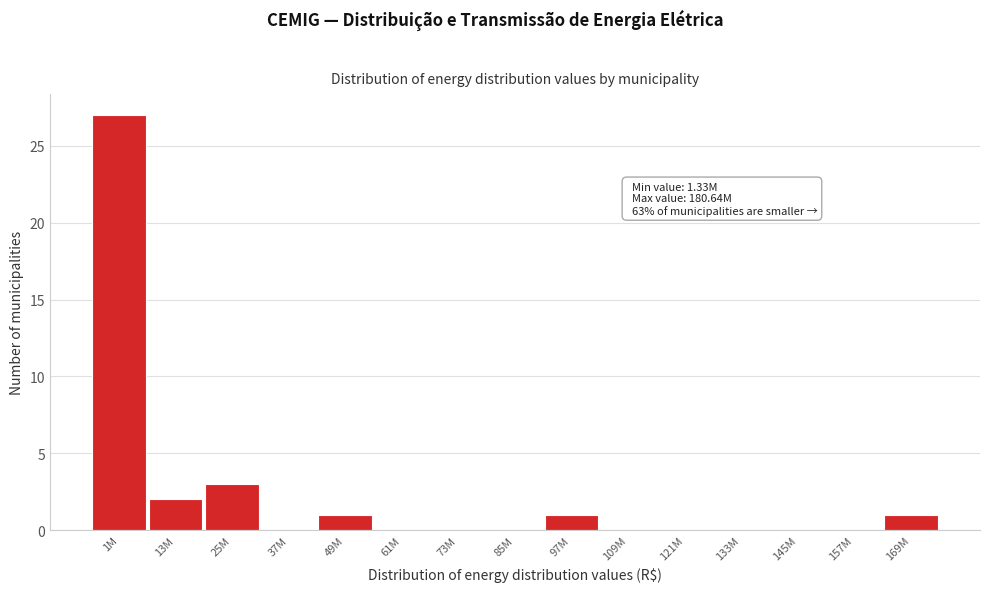

Reading left to right, list all the values displayed in this chart.

1M=27	13M=2	25M=3	37M=0	49M=1	61M=0	73M=0	85M=0	97M=1	109M=0	121M=0	133M=0	145M=0	157M=0	169M=1